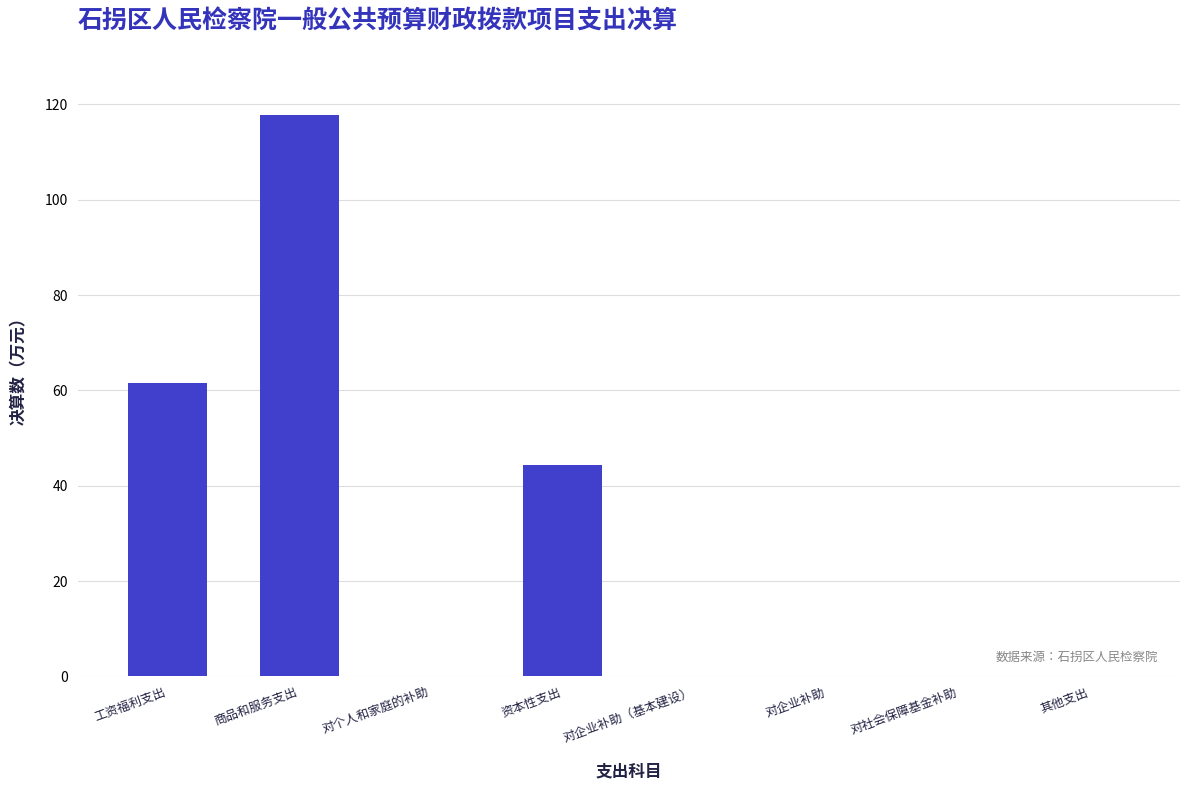

Which category has the highest value across all series?

商品和服务支出